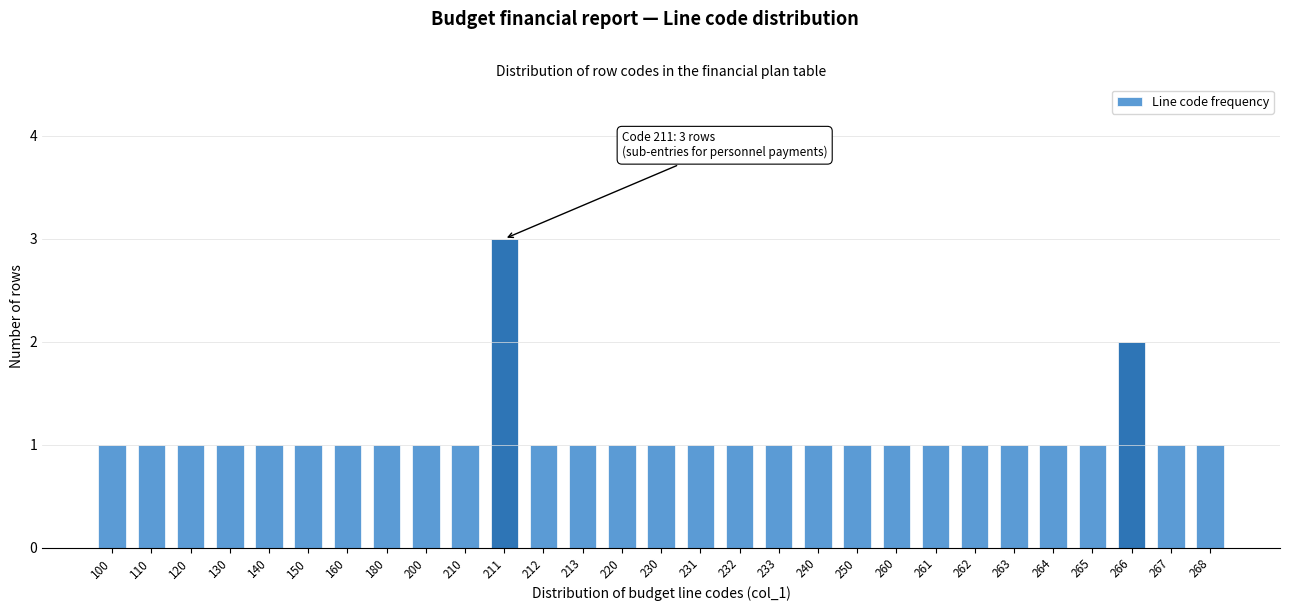

Reading left to right, transcribe all the data shown in this chart.

1	1	1	1	1	1	1	1	1	1	3	1	1	1	1	1	1	1	1	1	1	1	1	1	1	1	2	1	1